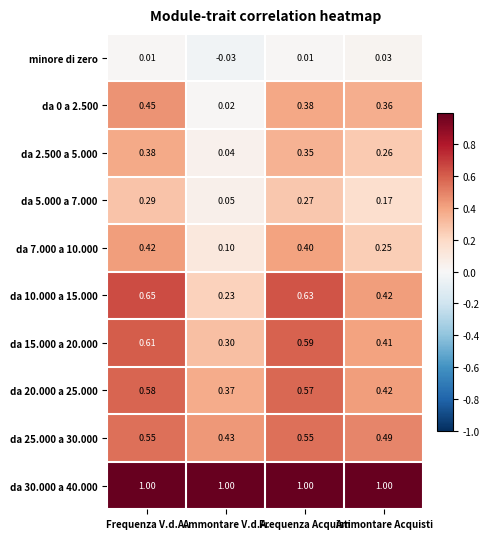

What is the spread (max minus min) of values at Ammontare V.d.A.?

1.0